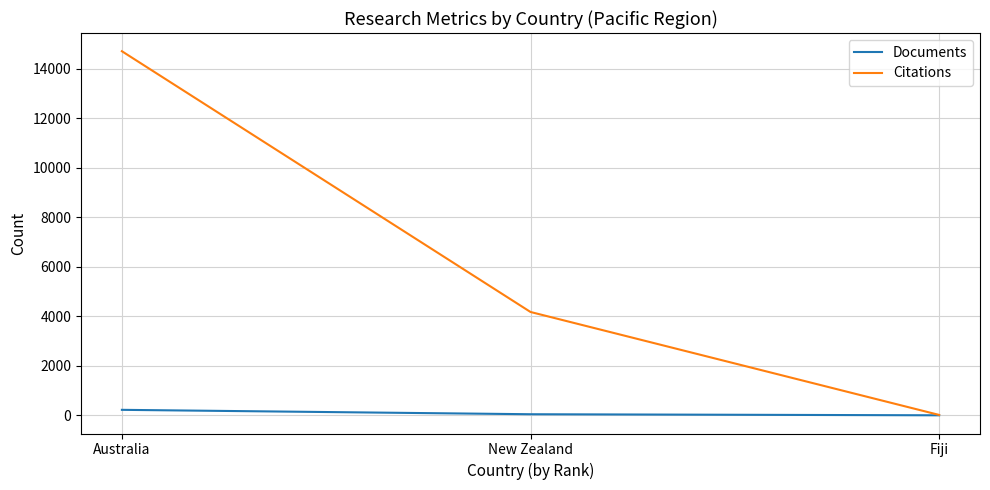

At which category does the chart reach its peak across all series?

Australia